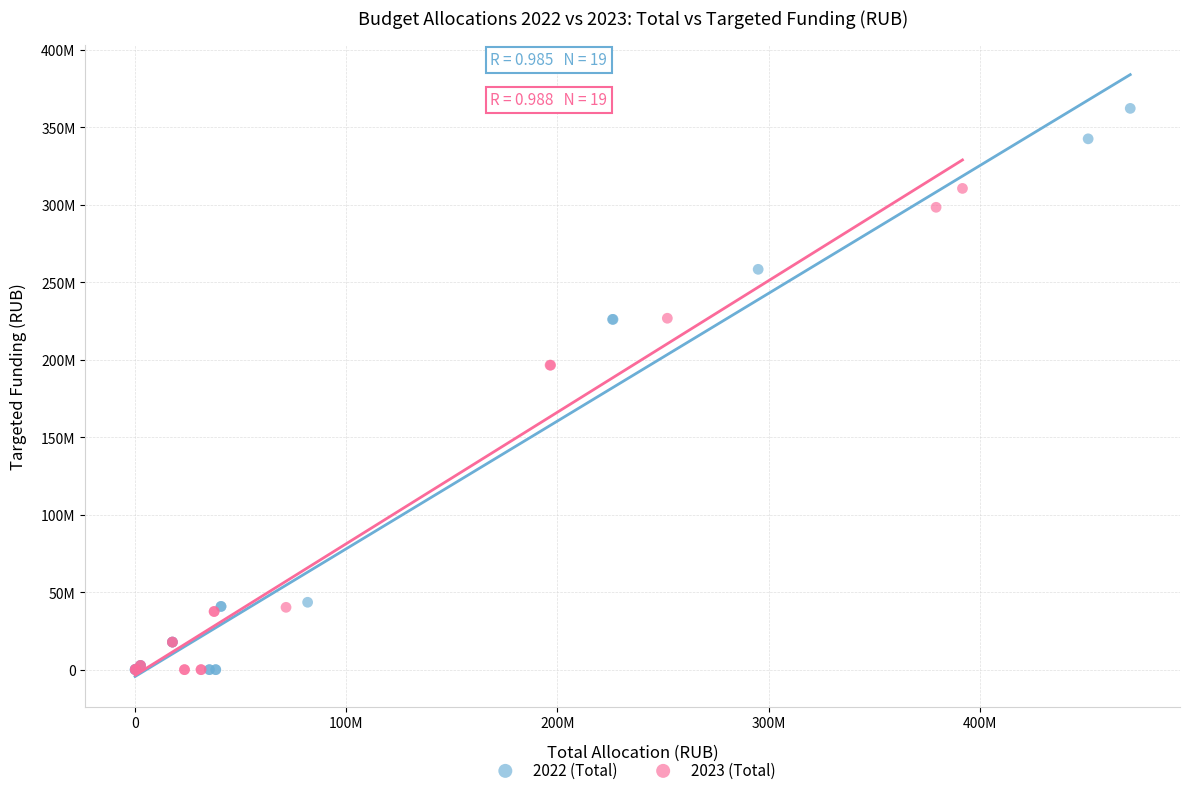

Which series has the widest spread of Y values?

2022 (Total)